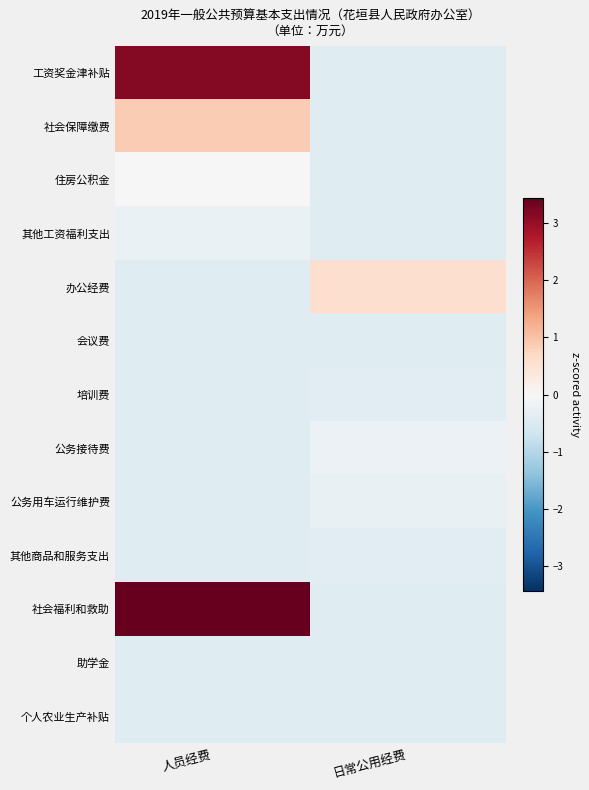

Which series changed the most between 人员经费 and 日常公用经费?

社会福利和救助